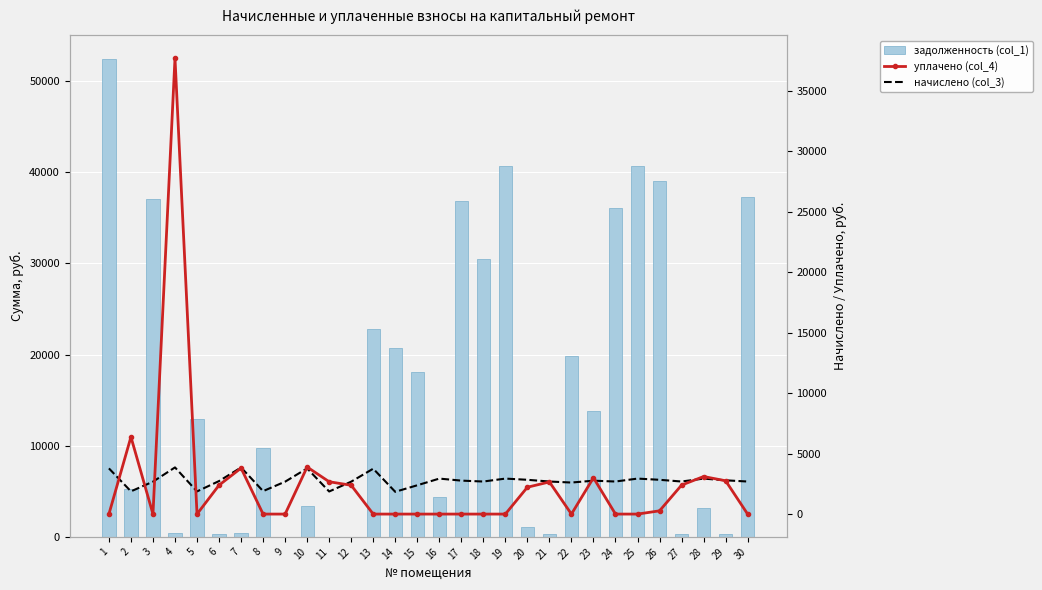

At which label does начислено (col_3) first exceed 2728?

1